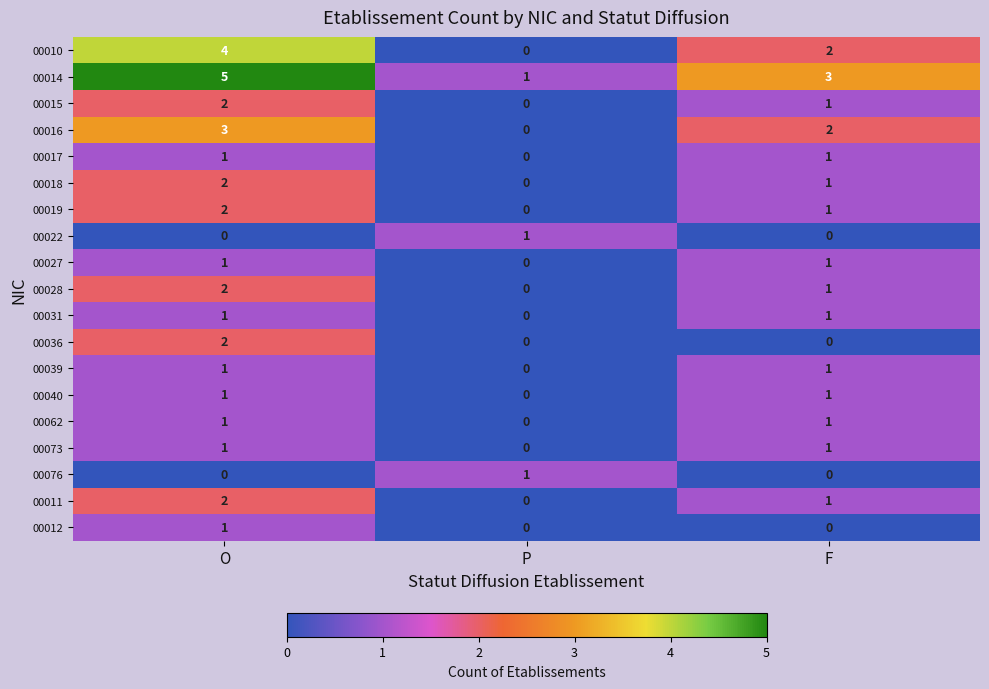

What is the maximum value shown in the chart?

5